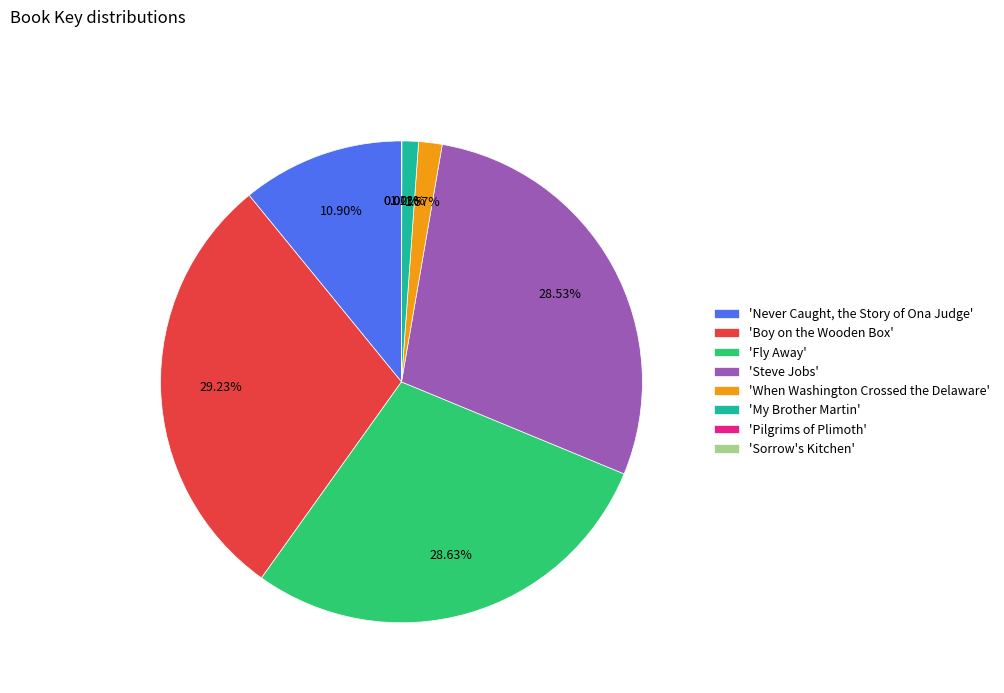

Which category has the biggest portion of the pie?

'Boy on the Wooden Box'